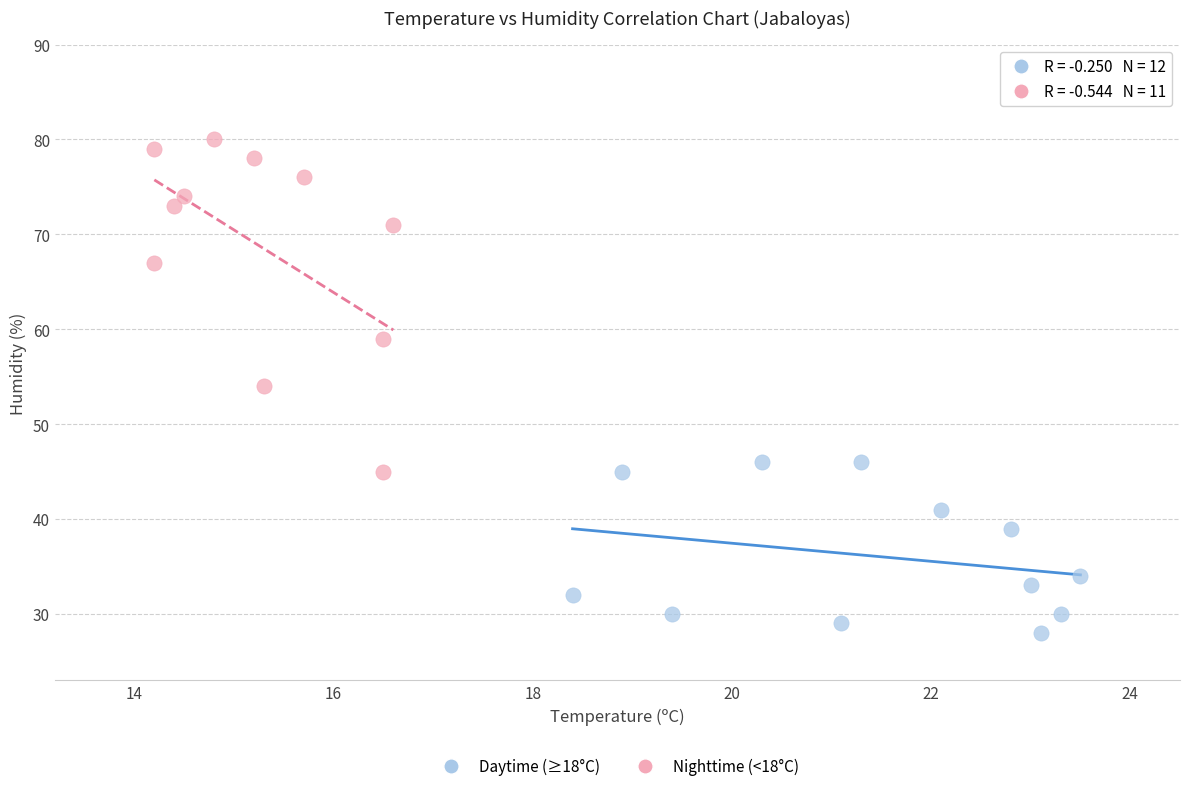

What are all the series names shown in the legend?

Daytime (≥18°C), Nighttime (<18°C)